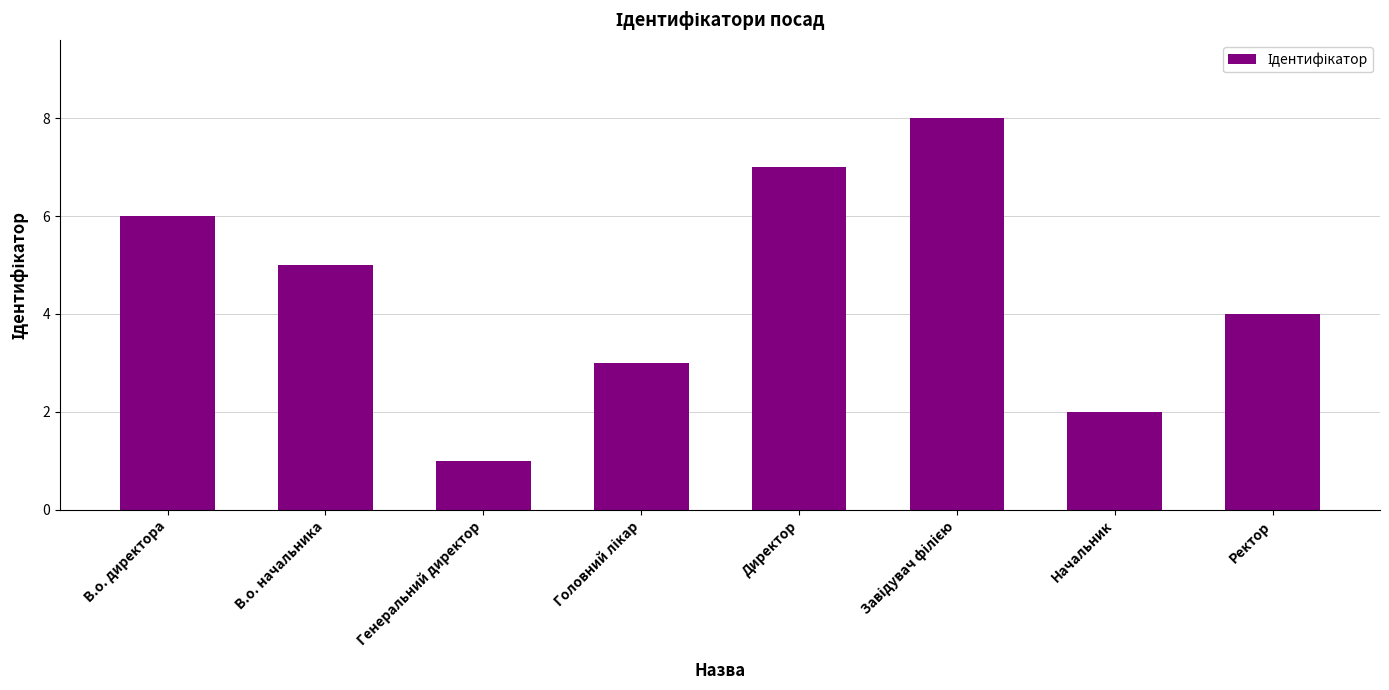

Which category has the lowest value across all series?

Генеральний директор